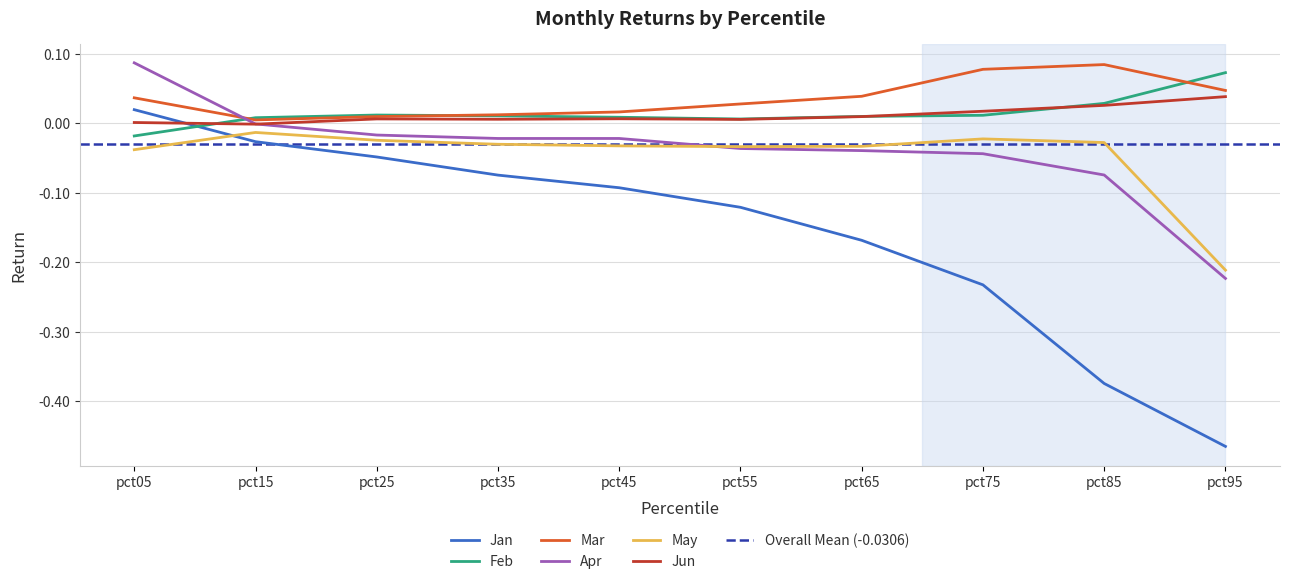

What is the greatest value displayed?

0.1